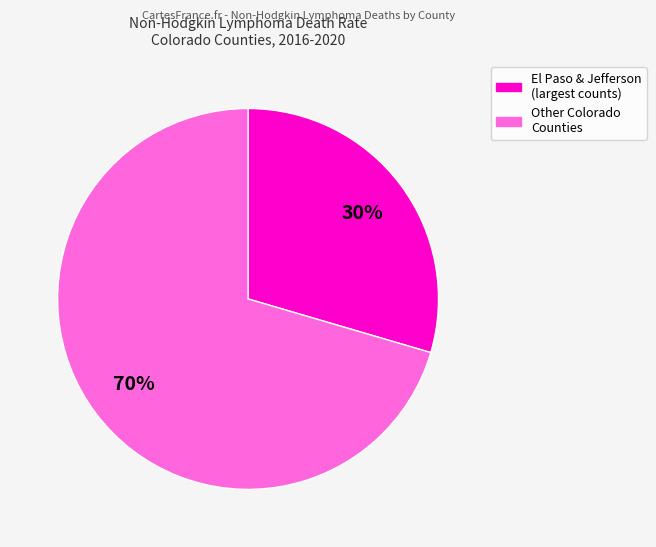

To the nearest percent, what is the average slice percentage?

50%